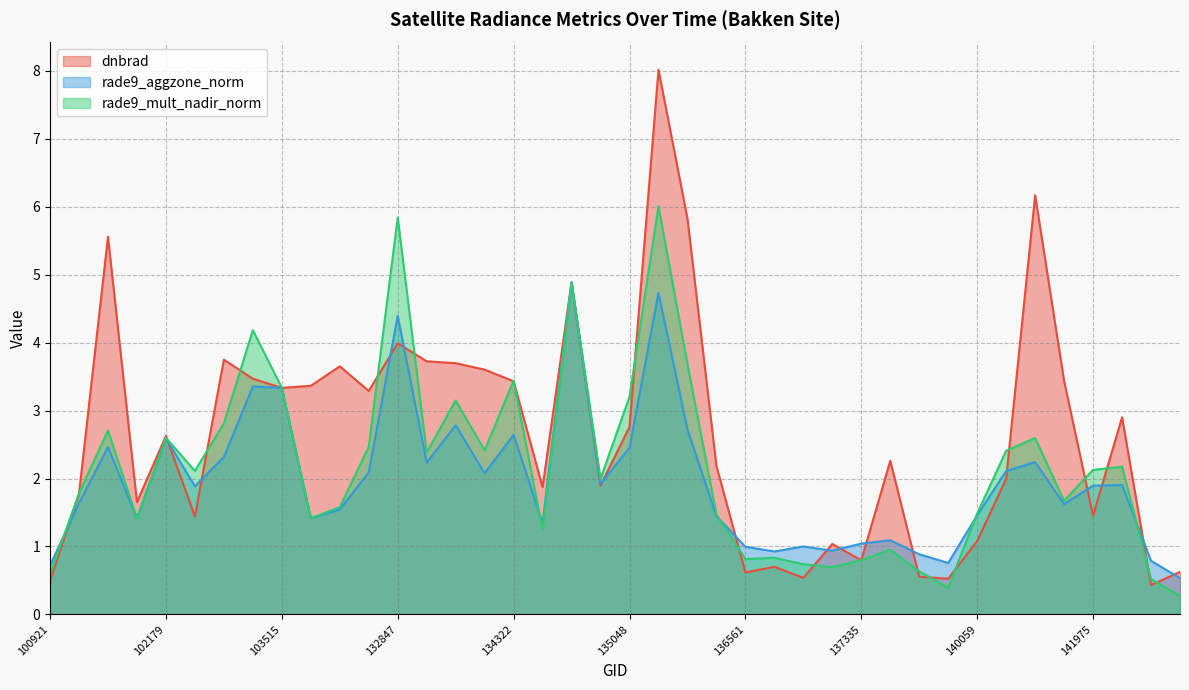

At 141975, list the series in order from smallest to largest.

dnbrad, rade9_aggzone_norm, rade9_mult_nadir_norm